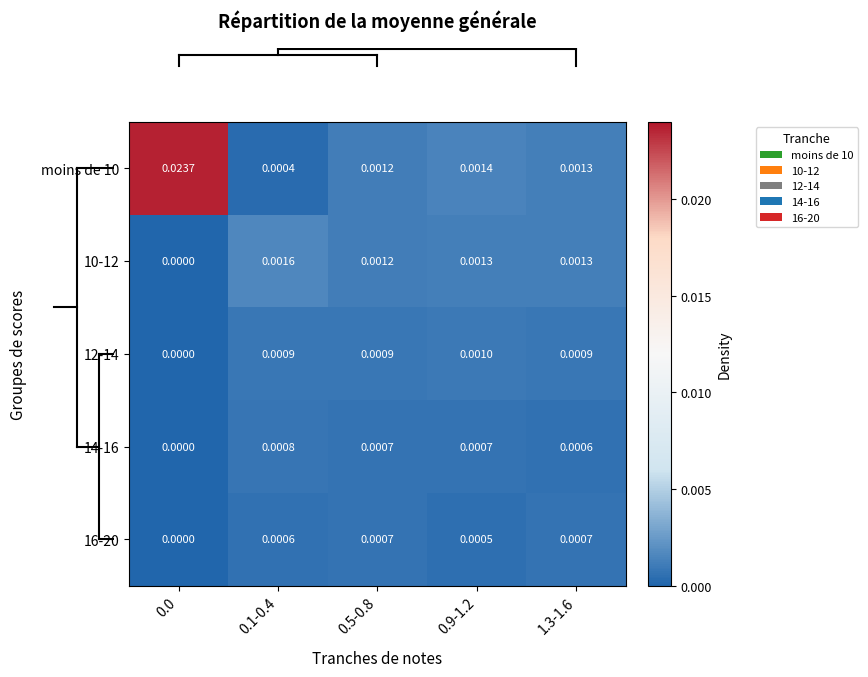

At how many categories does at least one series exceed 0?

5